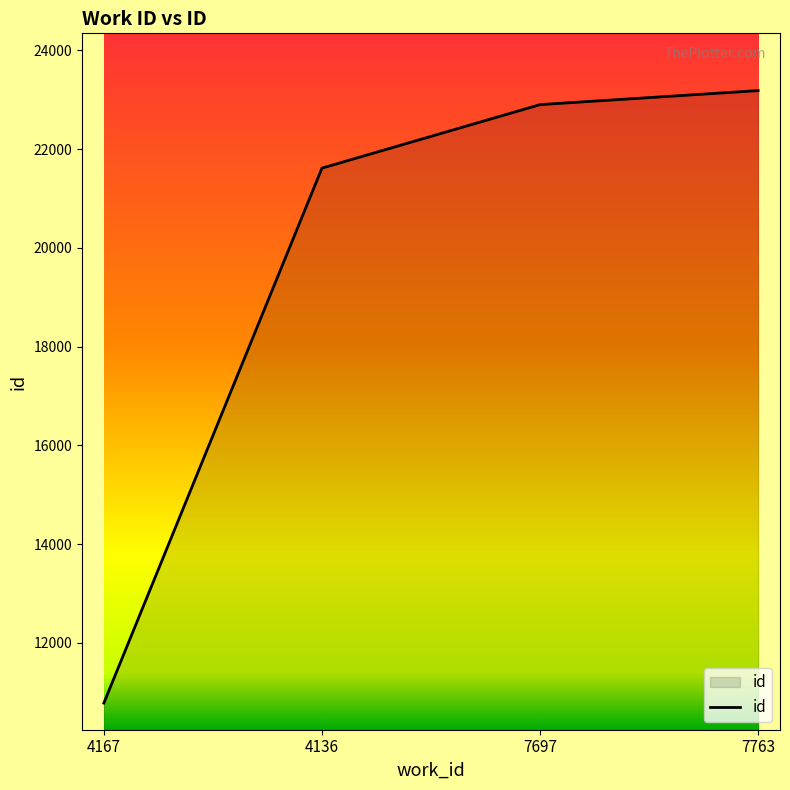

List the labels in order of value, smallest first.

4167, 4136, 7697, 7763